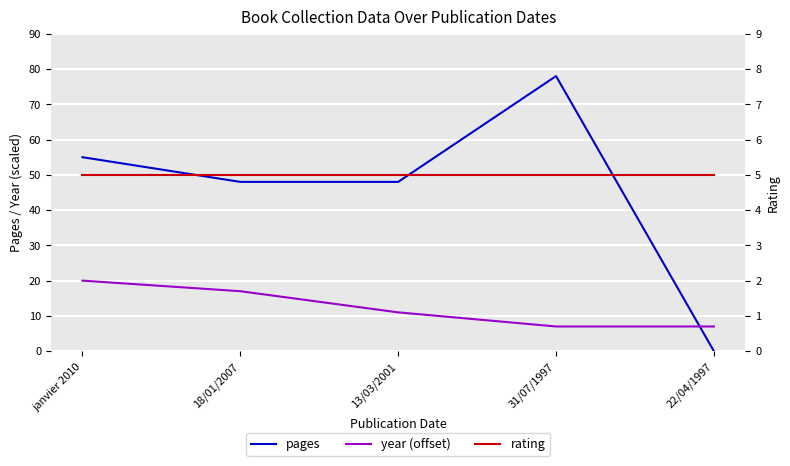

What is the maximum value shown in the chart?

78